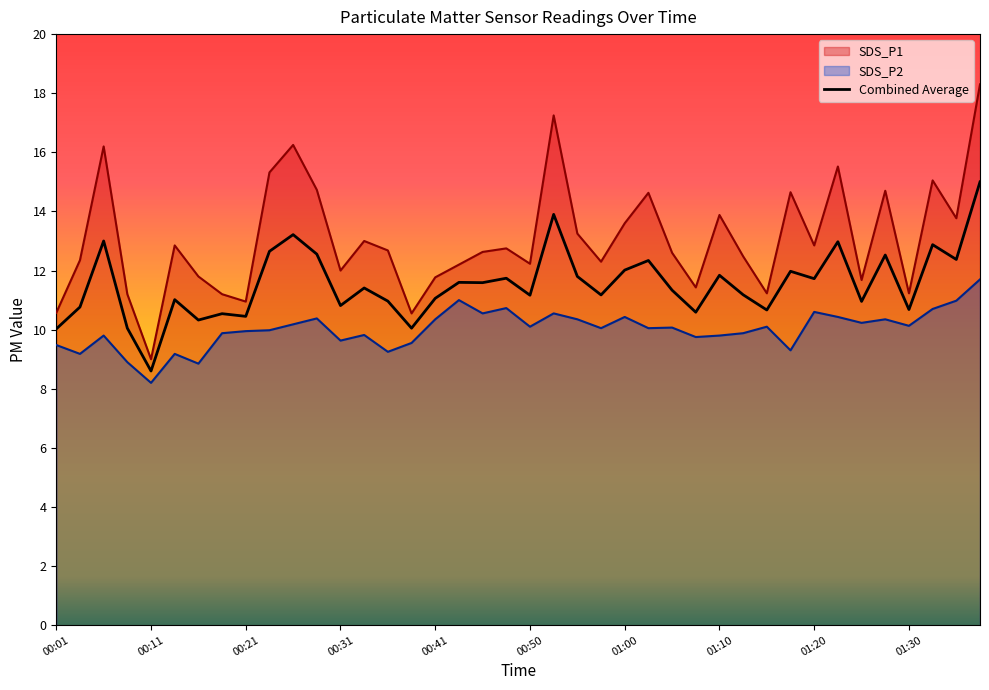

Which has a higher value, 18 or 21?

21